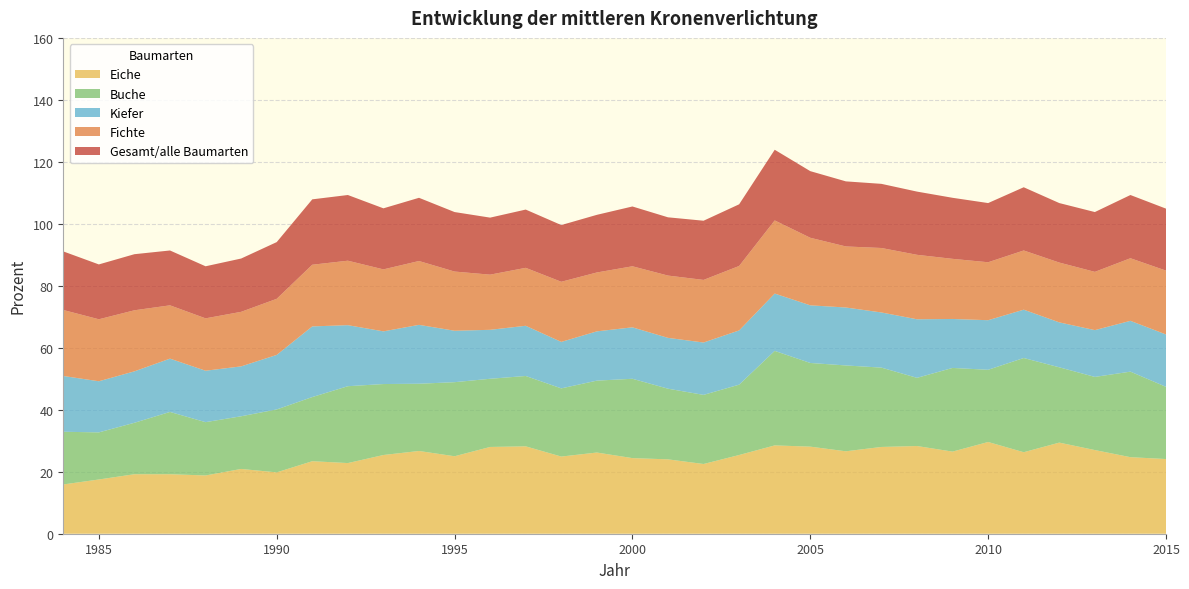

Reading right to left, transcribe all the data shown in this chart.

Eiche: 24.1	24.7	27.0	29.4	26.3	29.6	26.5	28.3	28.0	26.6	28.1	28.5	25.4	22.5	24.0	24.4	26.2	24.9	28.2	28.0	25.0	26.7	25.4	22.8	23.4	19.8	20.9	18.8	19.2	19.2	17.5	15.9
Buche: 23.3	27.6	23.6	24.3	30.4	23.3	27.0	22.0	25.6	27.7	27.0	30.5	22.7	22.3	22.8	25.6	23.2	22.0	22.7	22.0	23.9	21.7	22.9	24.8	20.7	20.3	17.0	17.2	20.1	16.6	15.2	17.0
Kiefer: 16.9	16.4	15.1	14.5	15.6	16.0	15.8	18.9	17.8	18.7	18.6	18.5	17.5	16.9	16.4	16.6	15.9	15.0	16.2	15.8	16.6	19.0	17.0	19.7	22.8	17.6	16.1	16.6	17.2	16.6	16.5	18.0
Fichte: 20.6	20.2	18.8	19.3	19.1	18.7	19.4	20.8	20.8	19.7	21.8	23.6	20.8	20.2	20.1	19.7	19.0	19.4	18.7	17.8	19.1	20.6	20.0	20.8	19.9	18.1	17.6	16.9	17.2	19.7	20.0	21.3
Gesamt/alle Baumarten: 20.0	20.4	19.3	19.2	20.4	19.1	19.7	20.4	20.7	21.0	21.5	22.8	19.9	19.1	18.8	19.3	18.6	18.3	18.8	18.4	19.2	20.4	19.7	21.2	21.1	18.3	17.2	16.8	17.7	18.1	17.7	18.9